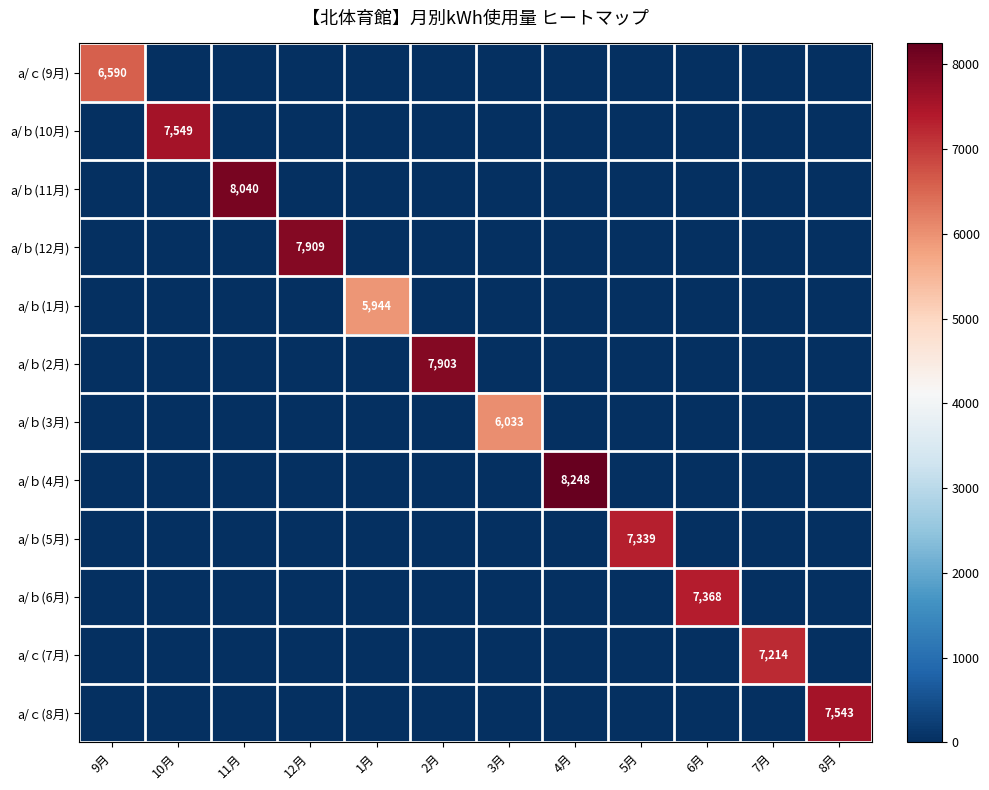

What is the difference between the highest and lowest values at 6月?

7368